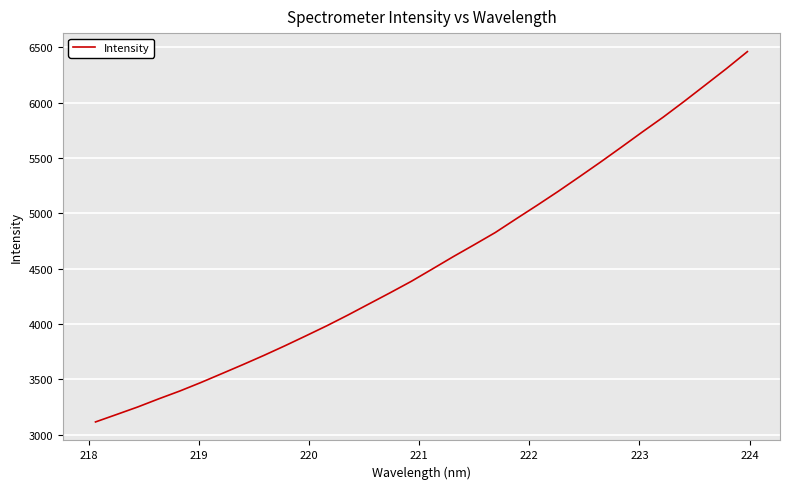

What is the sum of all values?

146043.5